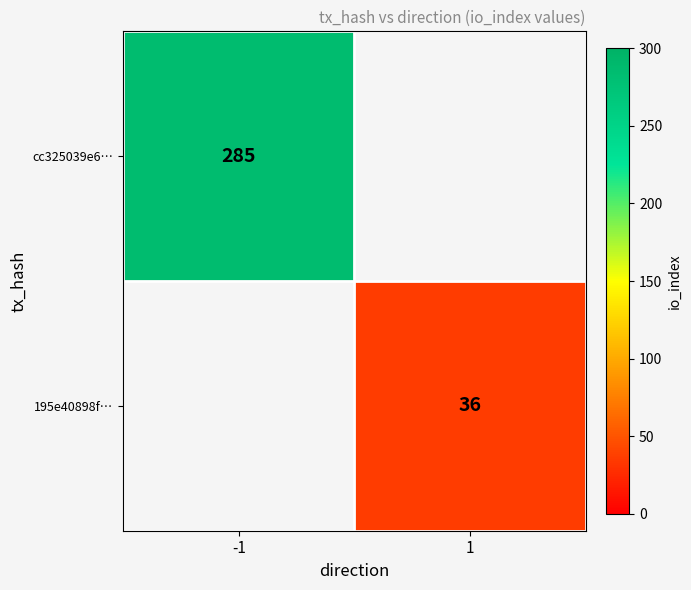

At which category is the sum across all series the highest?

-1